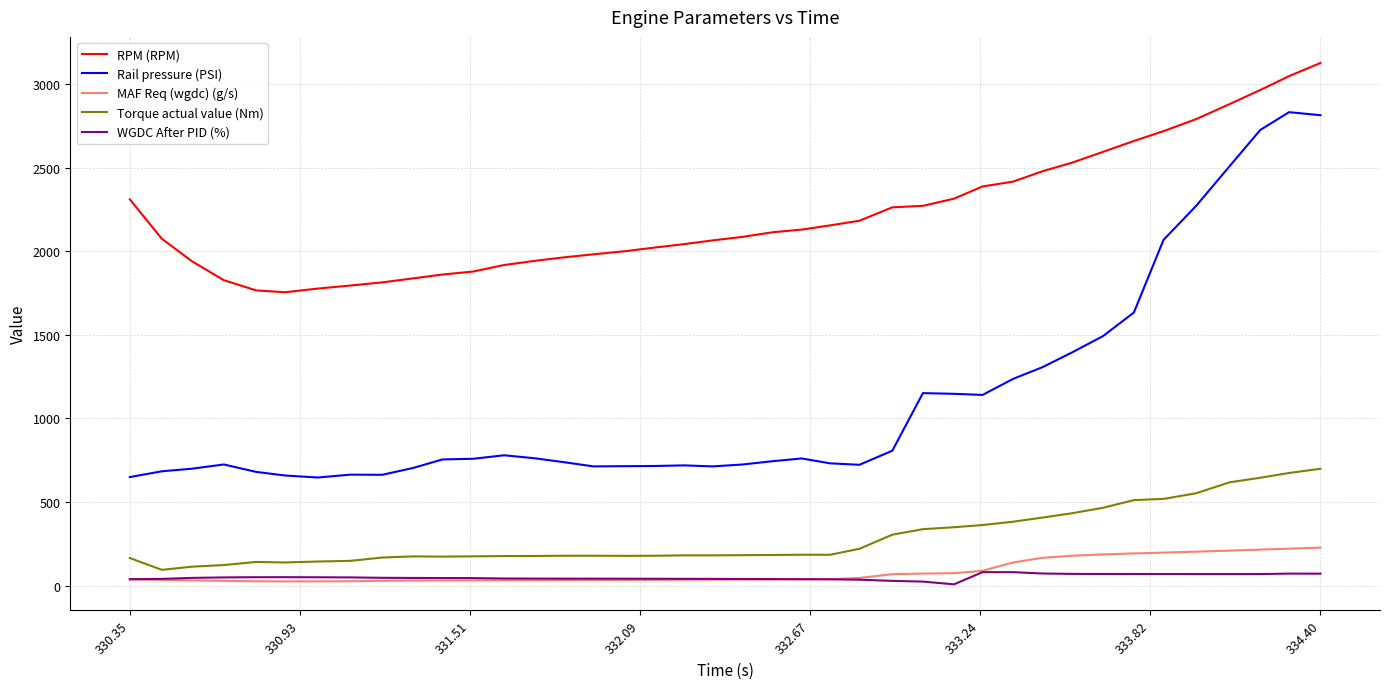

True or false: Torque actual value (Nm) and RPM (RPM) intersect in this chart.

False